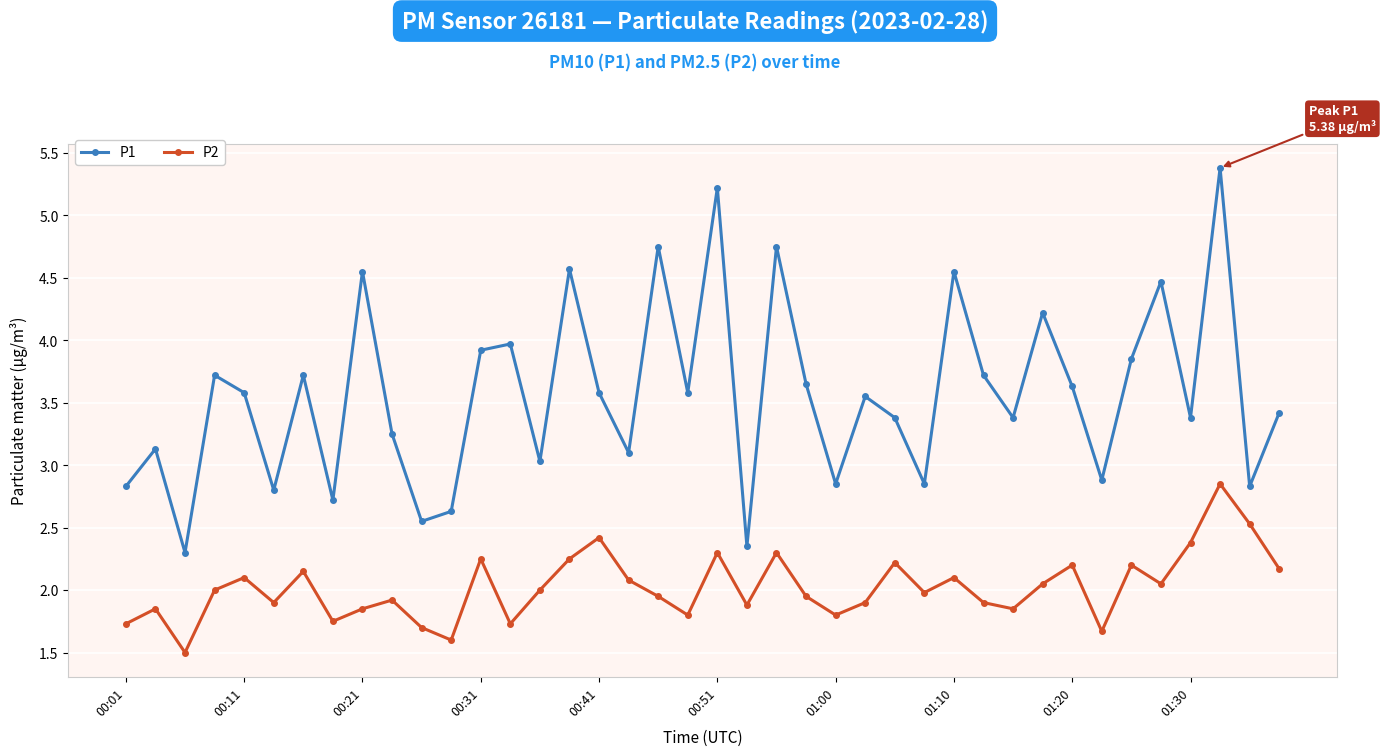

Which series has the largest total across all categories?

P1